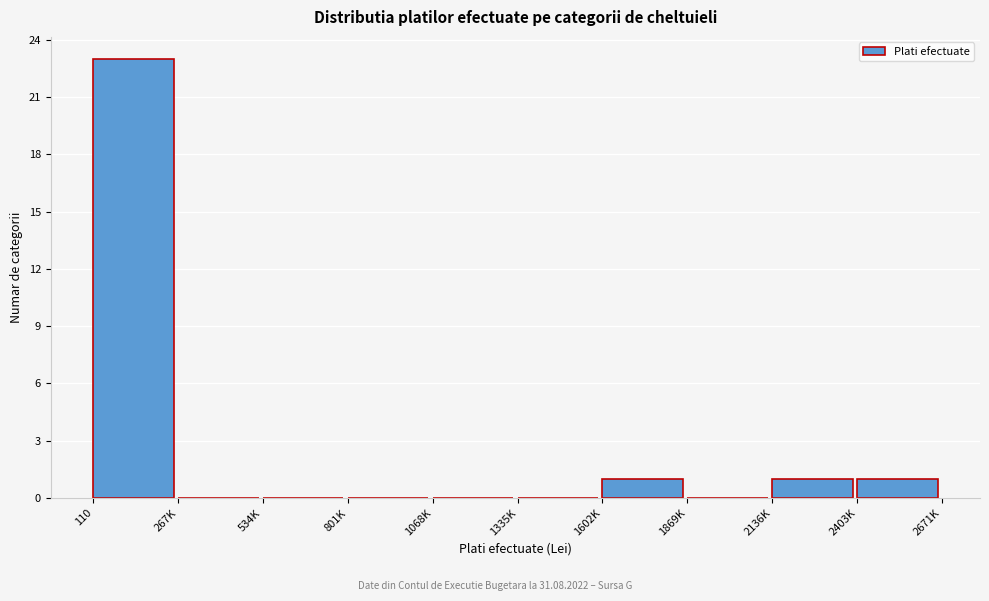

Reading left to right, transcribe all the data shown in this chart.

110=23	267K=0	534K=0	801K=0	1068K=0	1335K=0	1602K=1	1869K=0	2136K=1	2403K=1